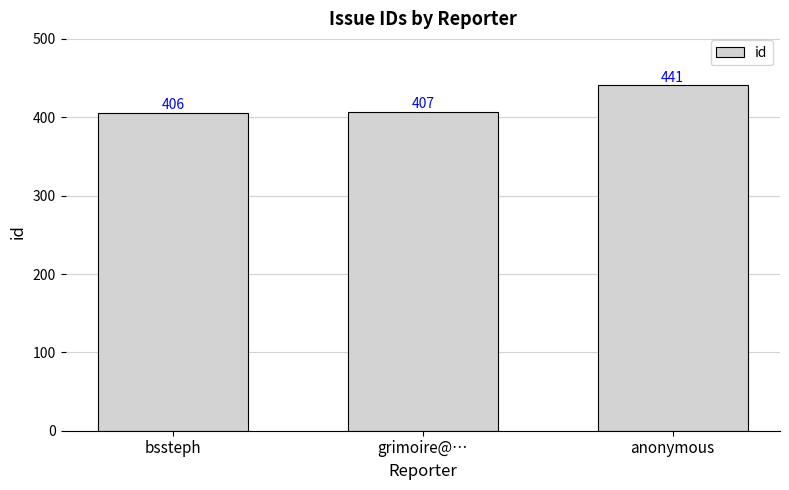

Is it true that the value at grimoire@… is 407?

True